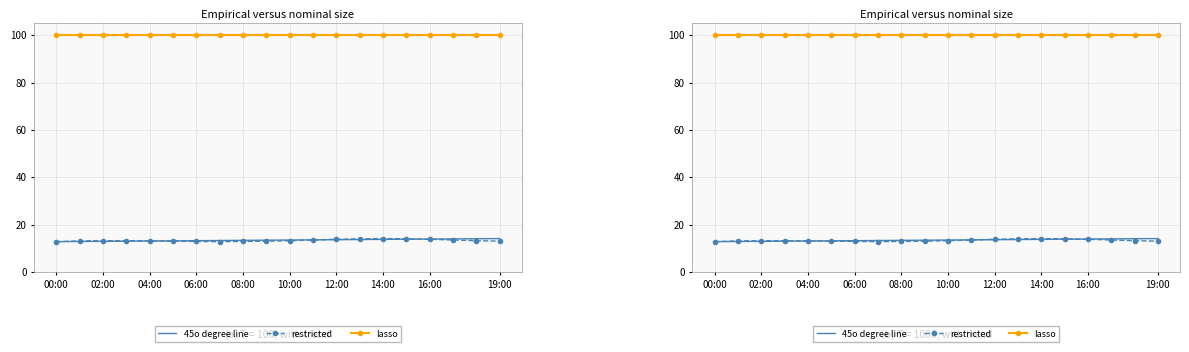

True or false: lasso and 45o degree line intersect in this chart.

False